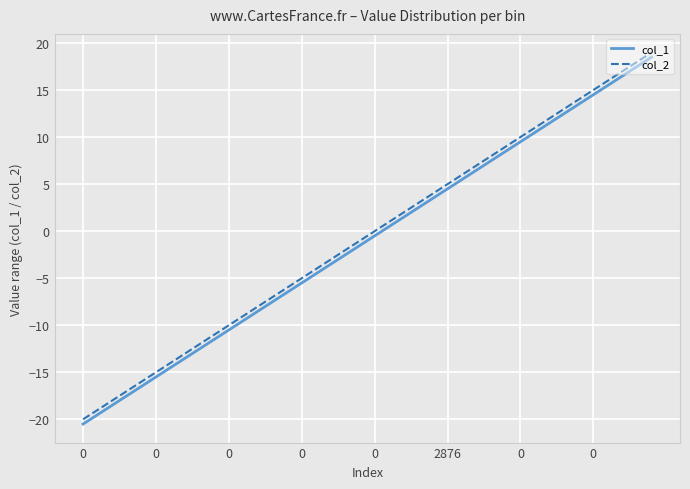

What is the difference between the maximum and minimum values in the col_1 series?

39.0